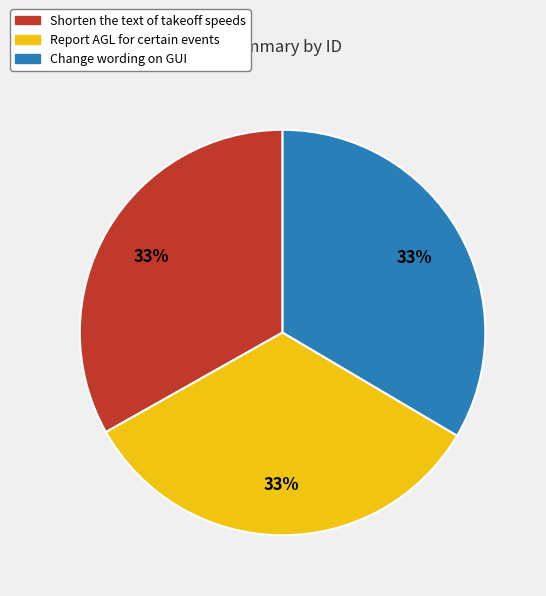

Does Change wording on GUI represent more than half of the total?

No